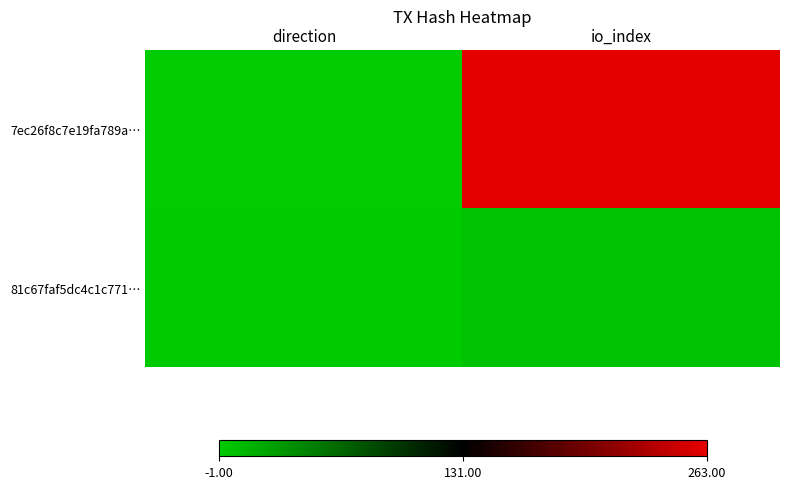

Reading left to right, transcribe all the data shown in this chart.

7ec26f8c7e19fa789a…: direction=-1	io_index=263
81c67faf5dc4c1c771…: direction=1	io_index=6